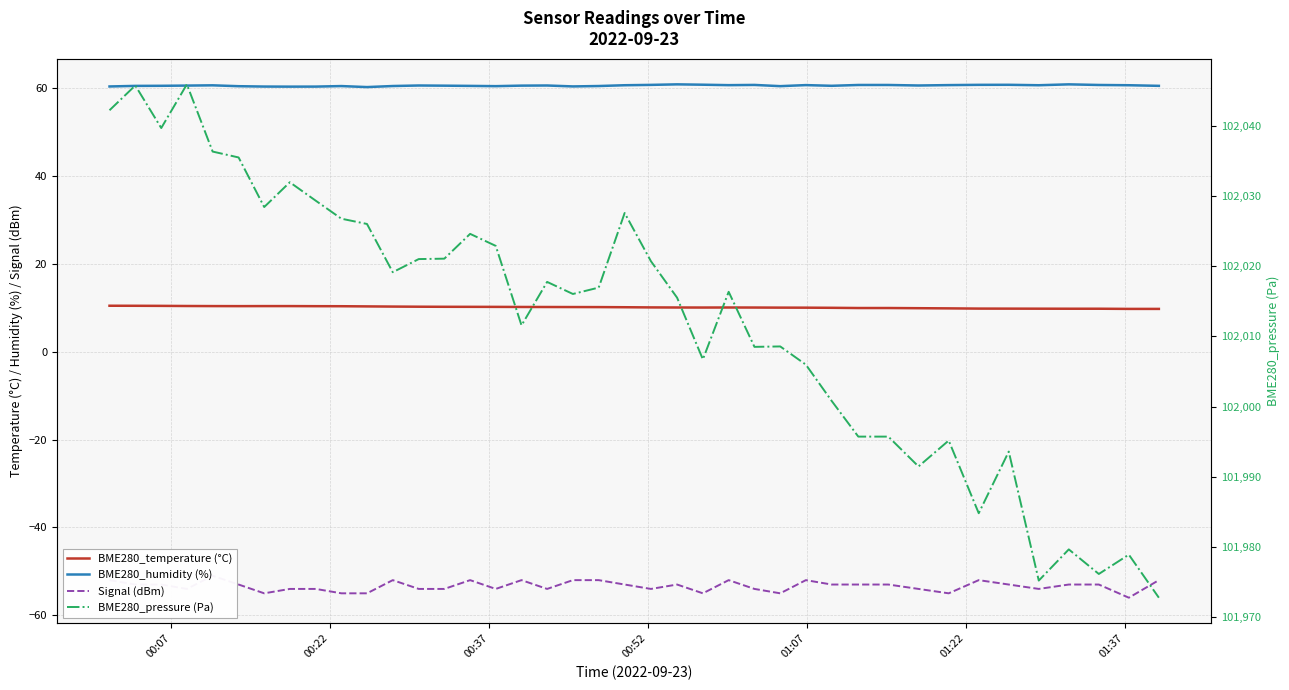

How many interior local valleys does the BME280_temperature (°C) series have?

2